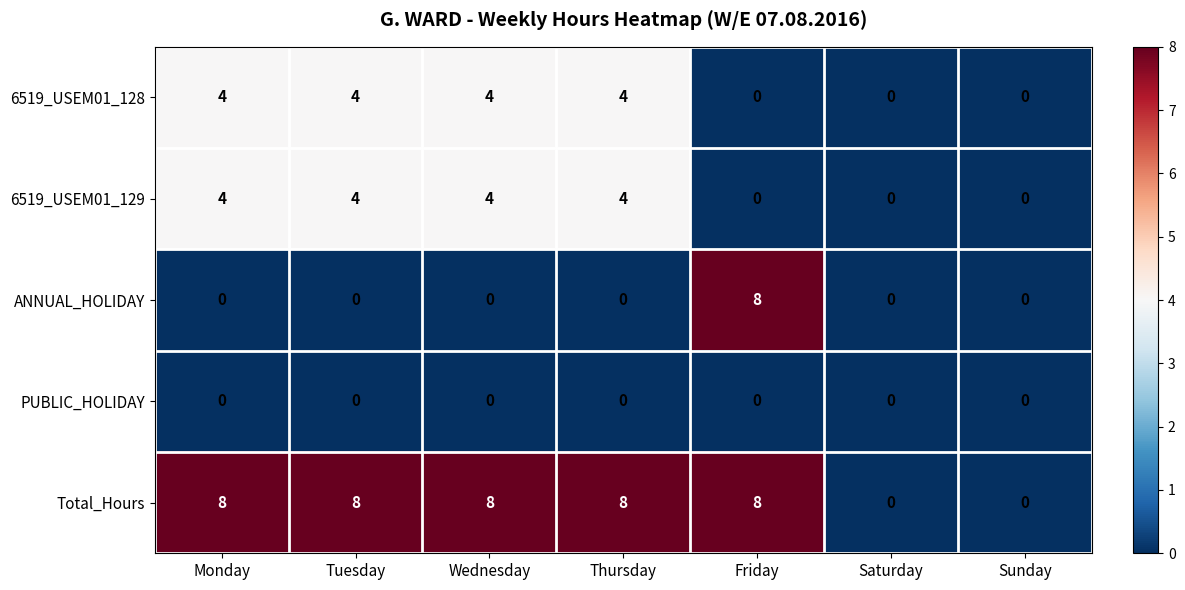

What value does the 6519_USEM01_129 series have at Wednesday?

4